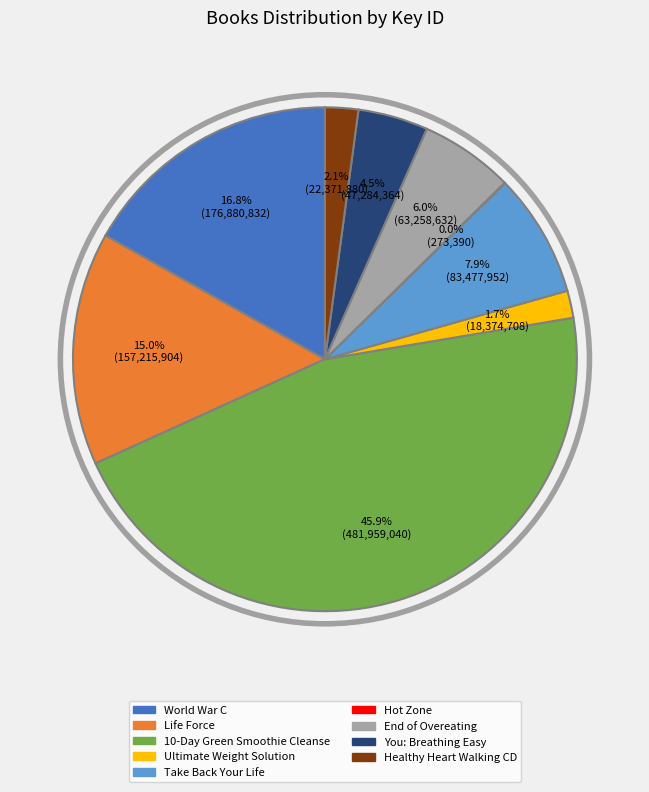

Is there any slice that represents more than half of the pie?

No